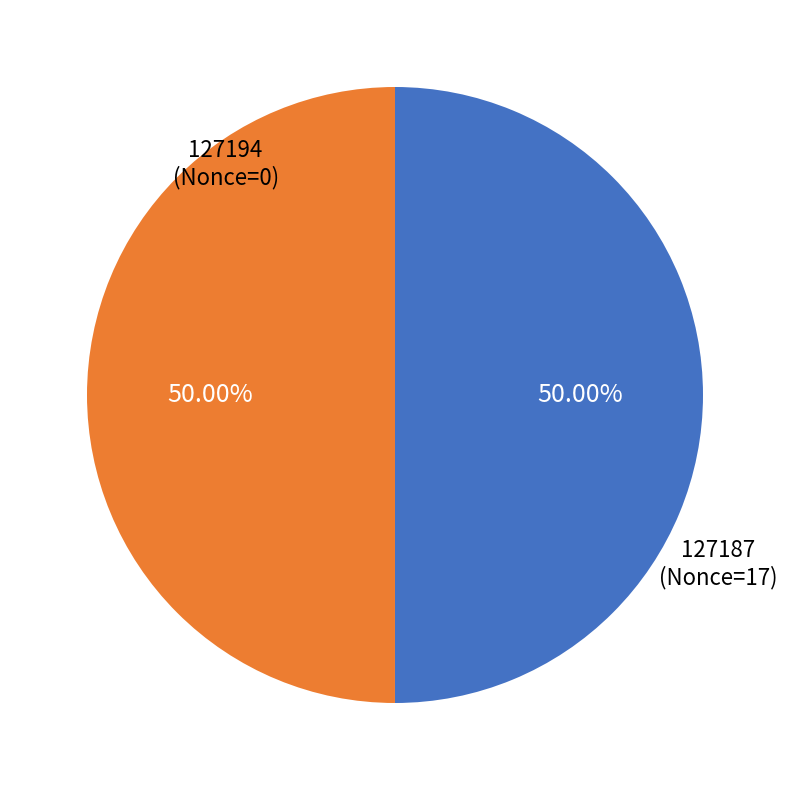

Combined, what portion of the pie is 127194 and 127187?

100.0%